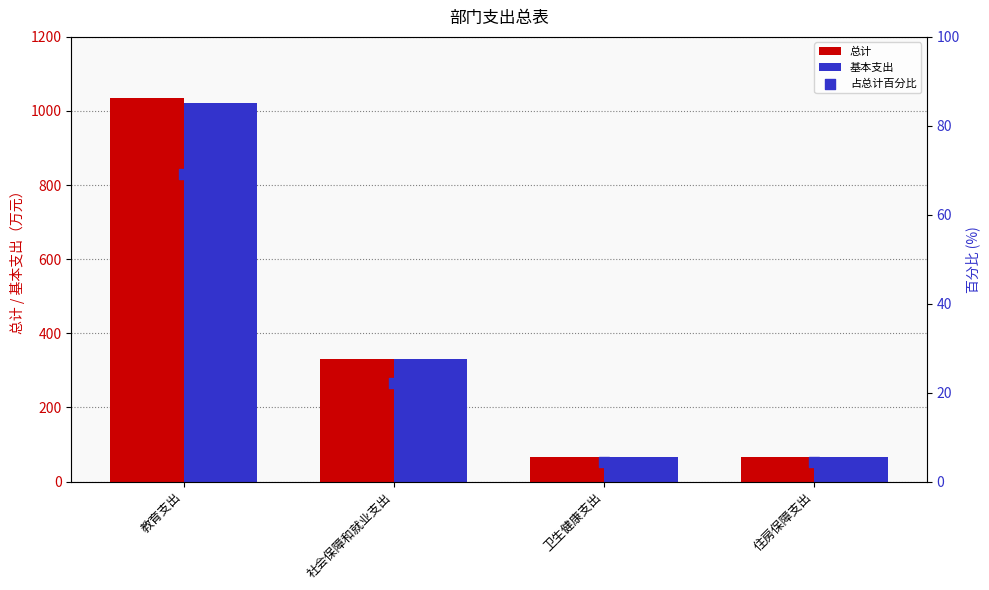

Which series has the largest Y range (max minus min)?

总计